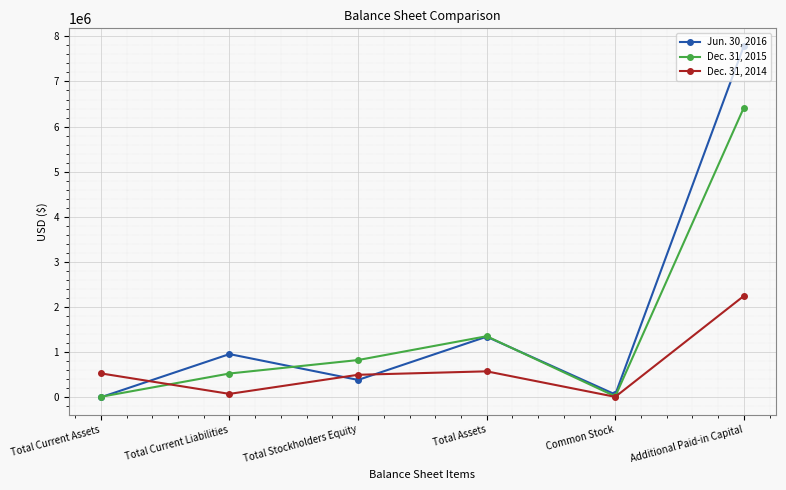

What are all the series names shown in the legend?

Jun. 30, 2016, Dec. 31, 2015, Dec. 31, 2014